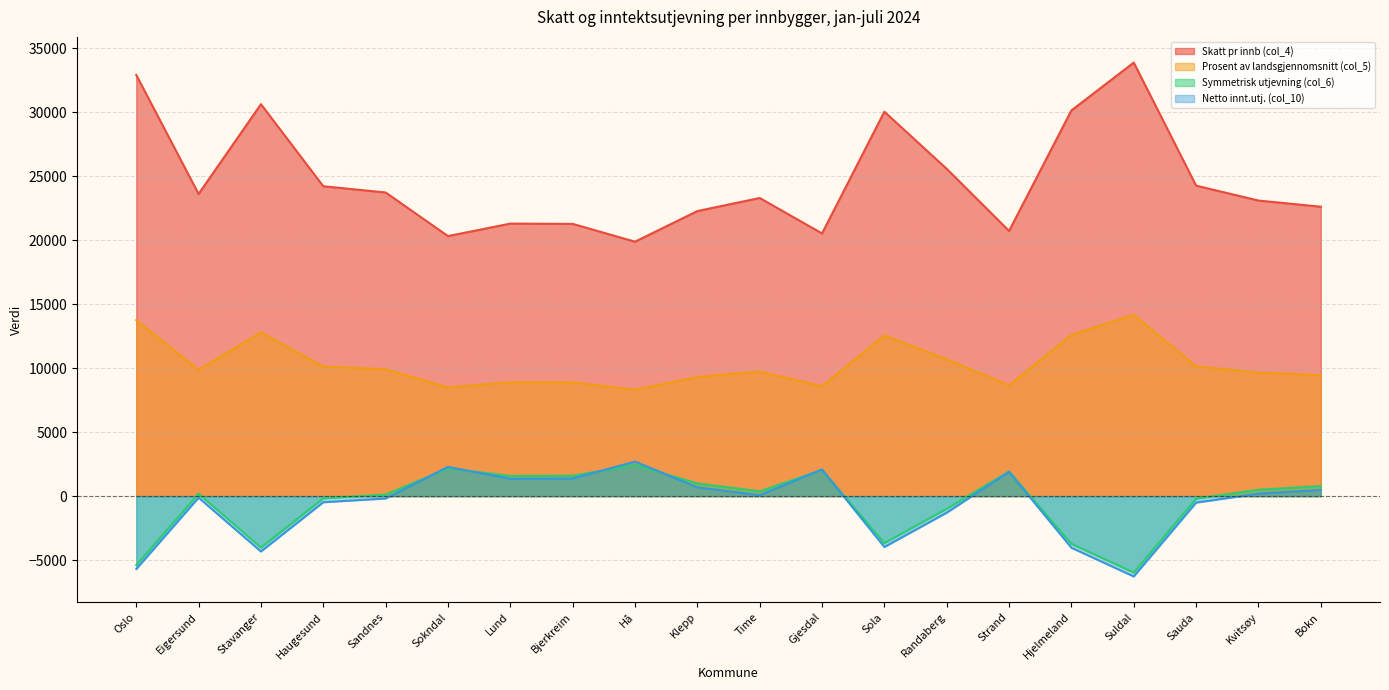

At which category is the sum across all series the highest?

Suldal